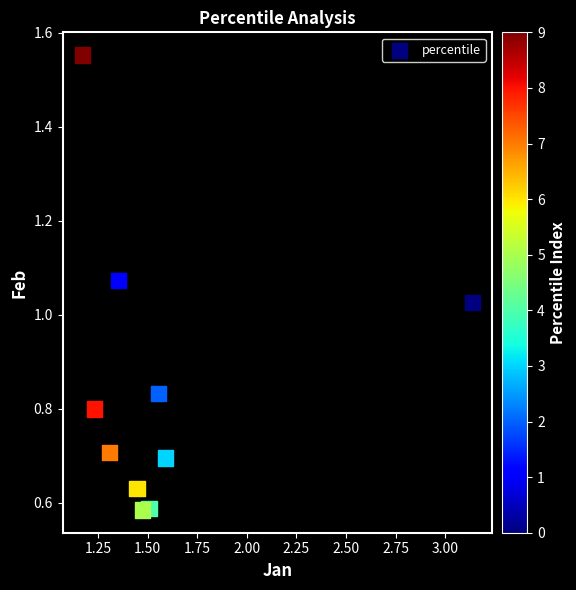

What is the range of X values (max minus min)?

2.0